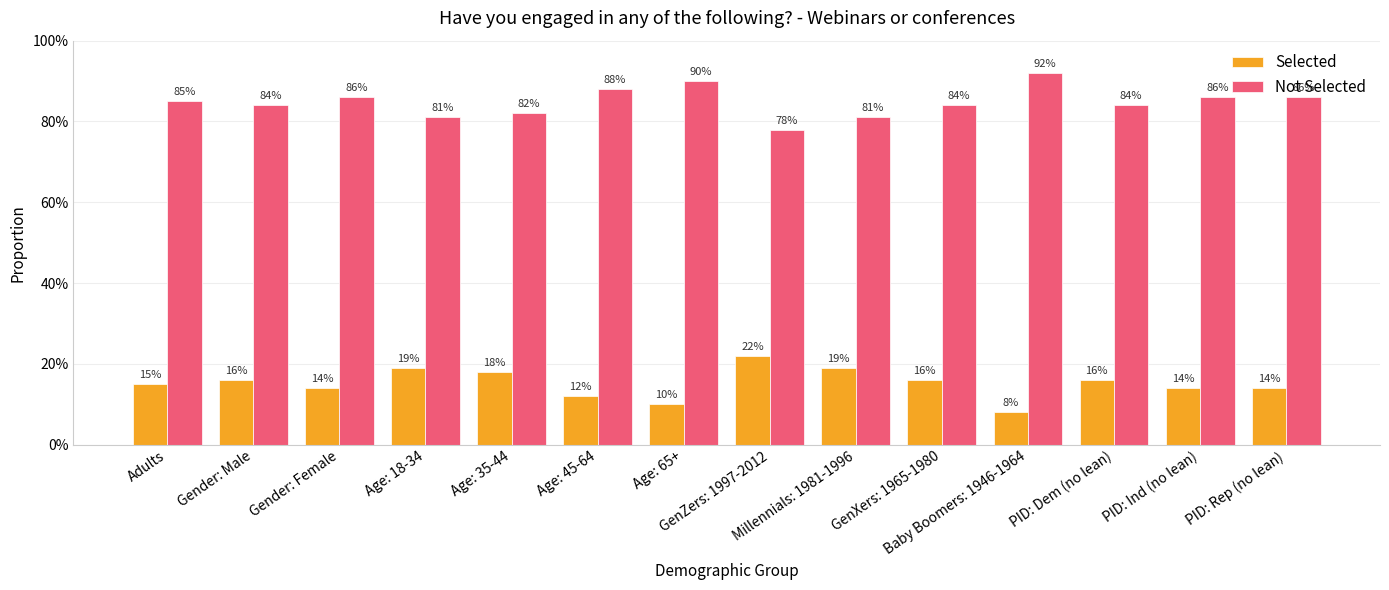

What are all the series names shown in the legend?

Selected, Not Selected